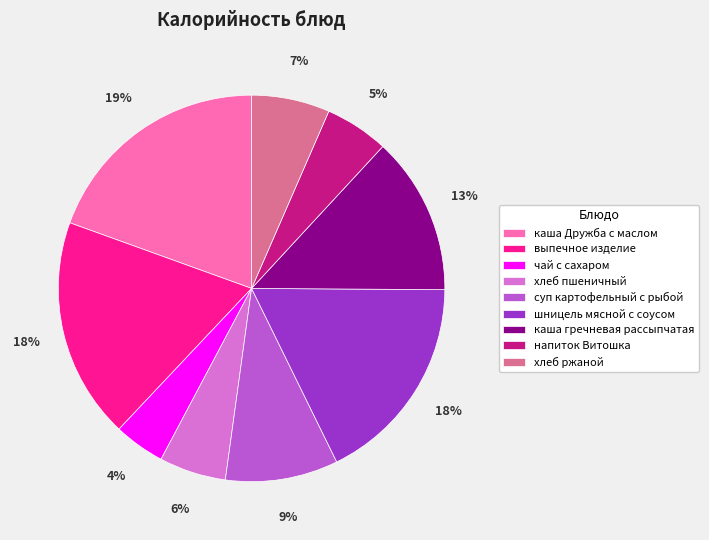

To the nearest percent, what portion does чай с сахаром represent?

4%